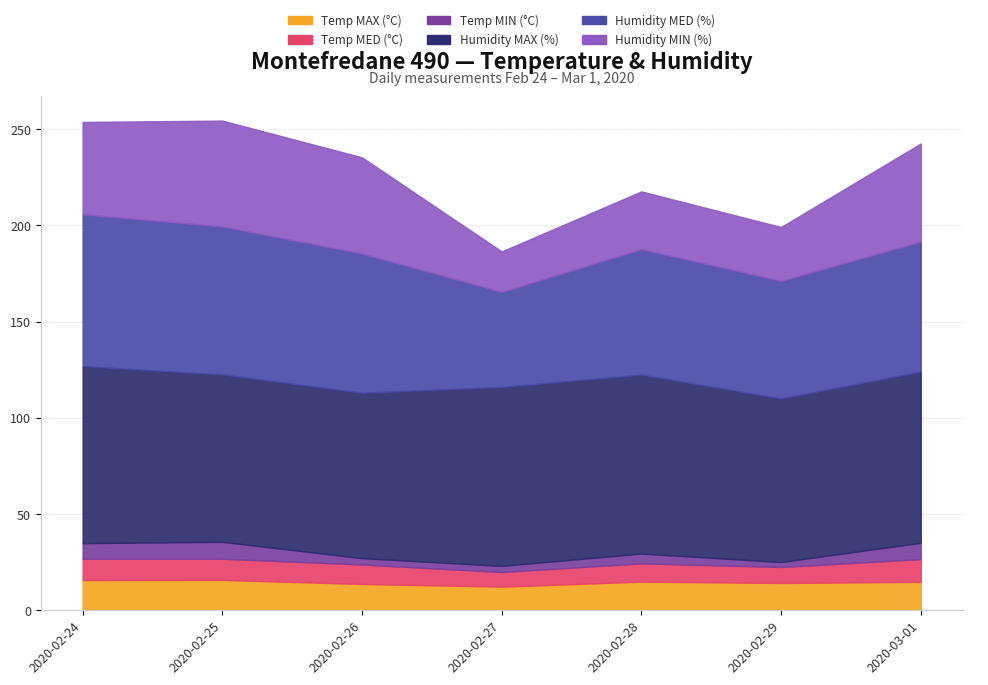

Reading left to right, extract all data points from this chart.

Temp MAX (°C): 15.7	15.8	13.7	12.3	14.9	14.2	14.8
Temp MED (°C): 11.1	11.0	10.1	7.6	9.5	8.3	11.8
Temp MIN (°C): 8.1	8.8	3.3	3.2	5.1	2.6	8.5
Humidity MAX (%): 92.0	87.0	86.0	93.0	93.0	85.0	89.0
Humidity MED (%): 78.9	76.9	72.3	49.4	65.2	61.1	67.5
Humidity MIN (%): 48.0	55.0	50.0	21.0	30.0	28.0	51.0